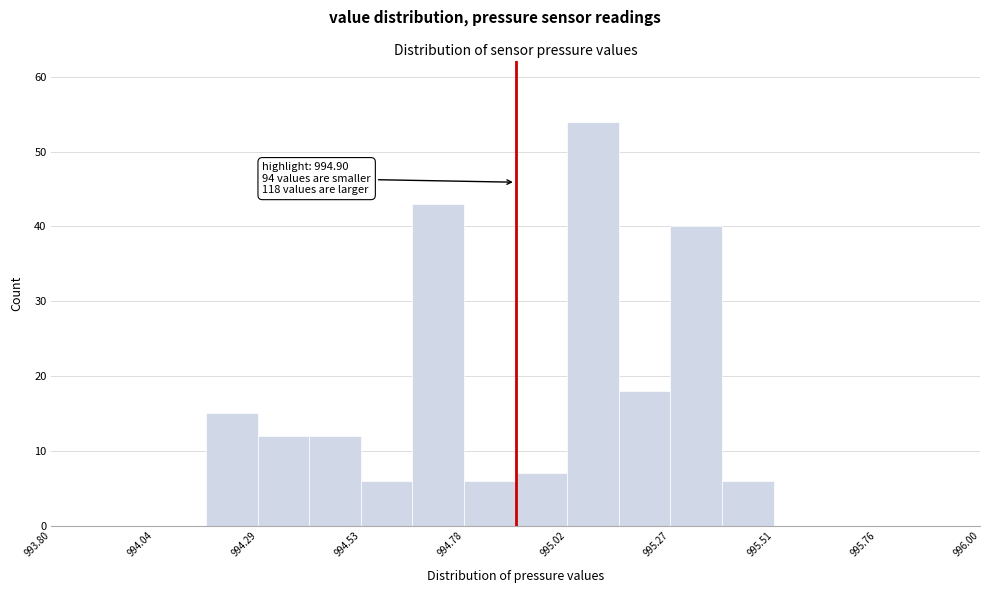

Around what value on the x-axis is the tallest bar? Give the approximate position of its centre, as read against the axis.

995.10